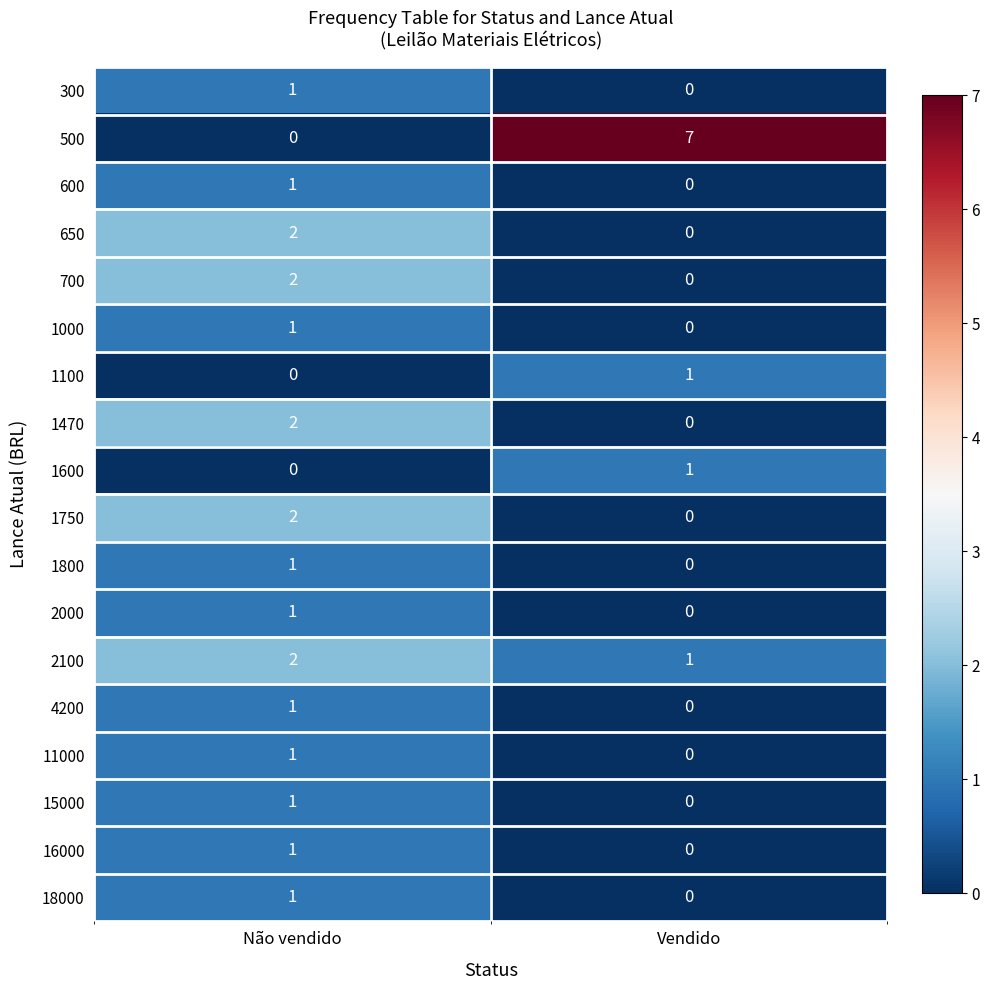

Which category has the highest value in the 18000 series?

Não vendido